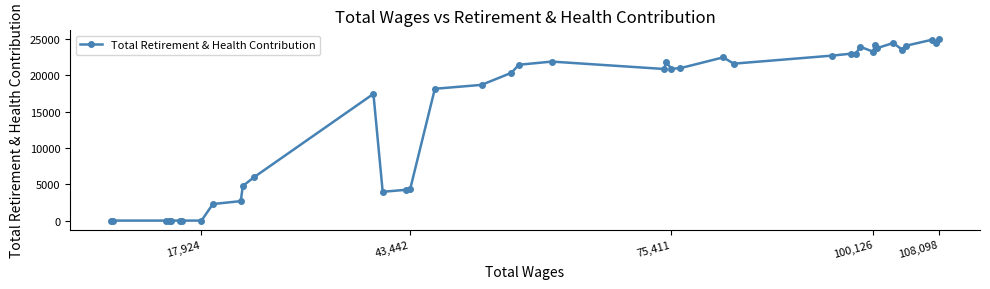

How many values are below 20911?

20